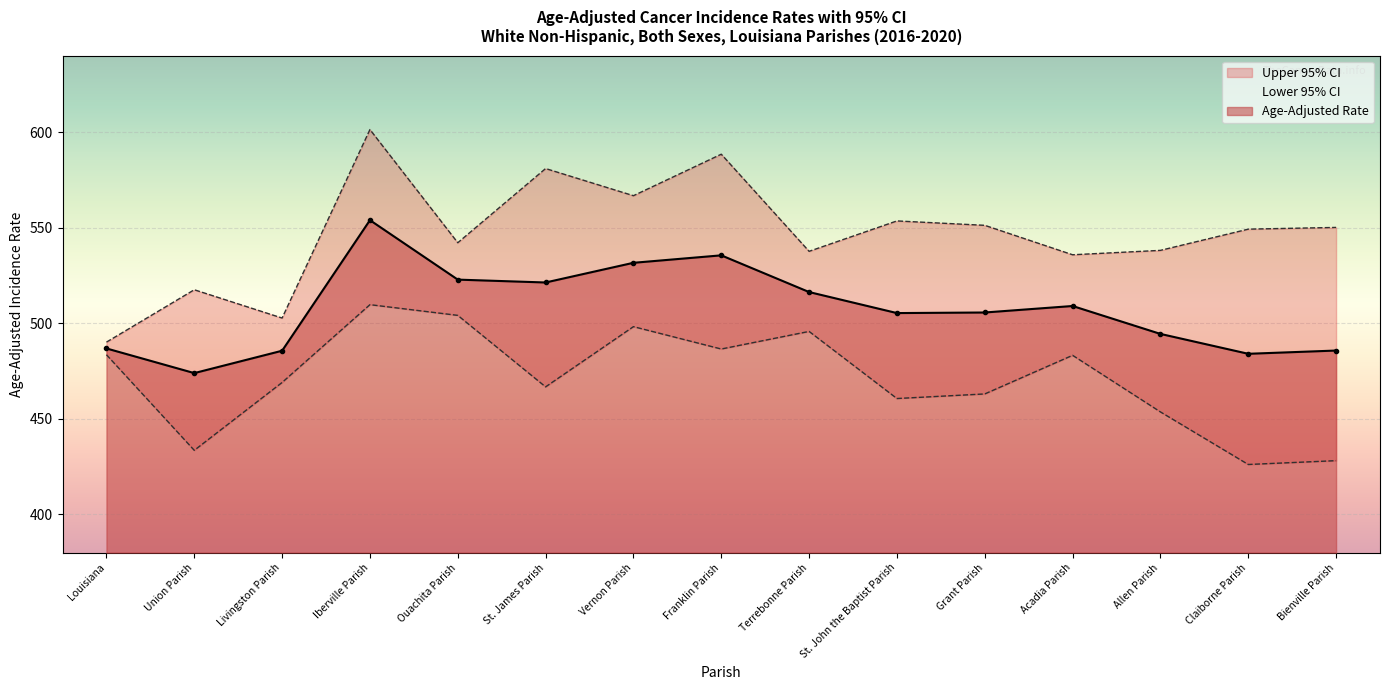

Where is the first local maximum for Lower 95% CI?

Iberville Parish